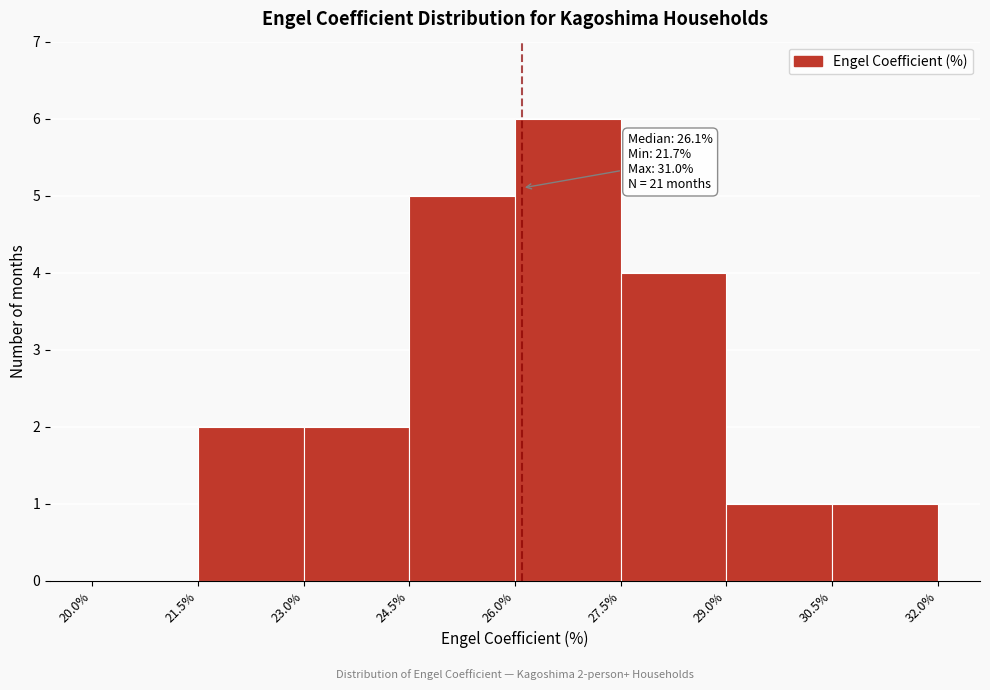

Which range on the x-axis has the tallest bar?

26.0% to 27.5%